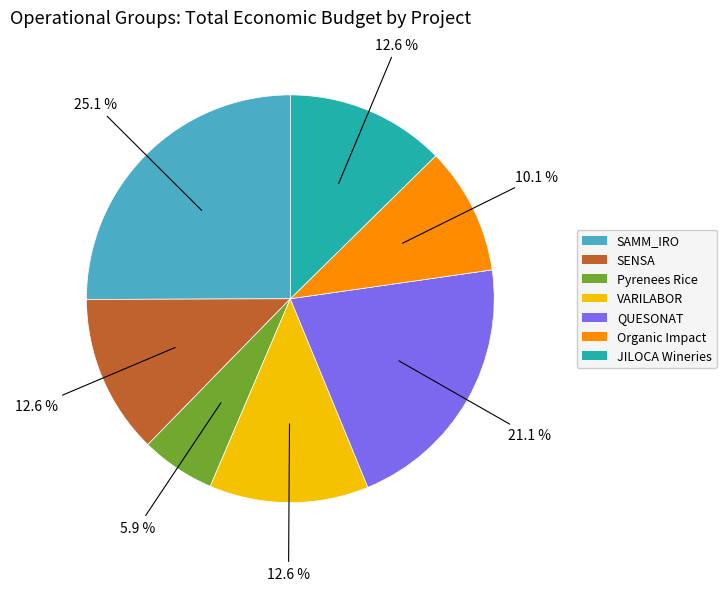

To the nearest percent, what is the difference between the largest and smallest slice percentages?

19%